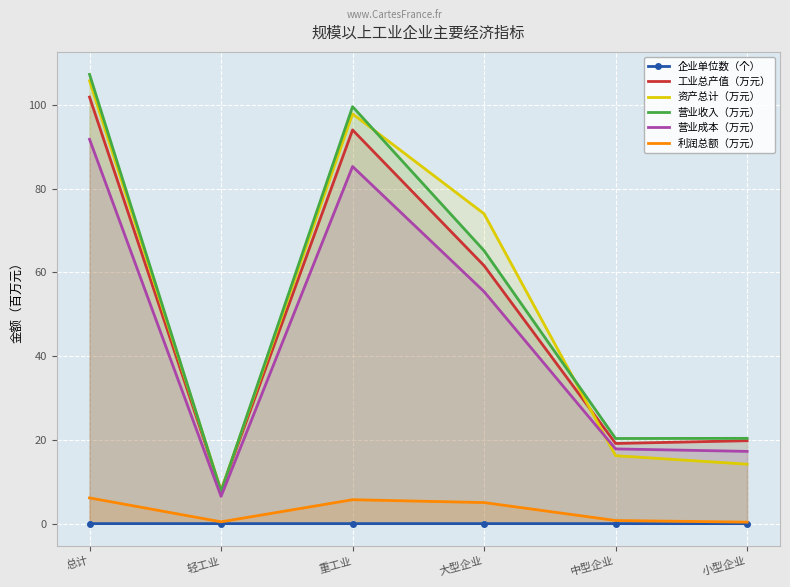

What are all the series names shown in the legend?

企业单位数（个）, 工业总产值（万元）, 资产总计（万元）, 营业收入（万元）, 营业成本（万元）, 利润总额（万元）